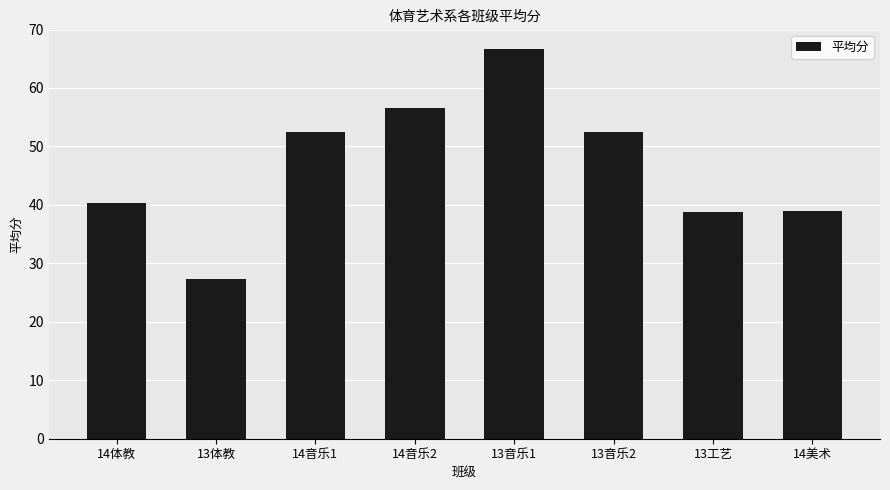

What is the ratio of the value at 14音乐2 to the value at 14美术?

1.4